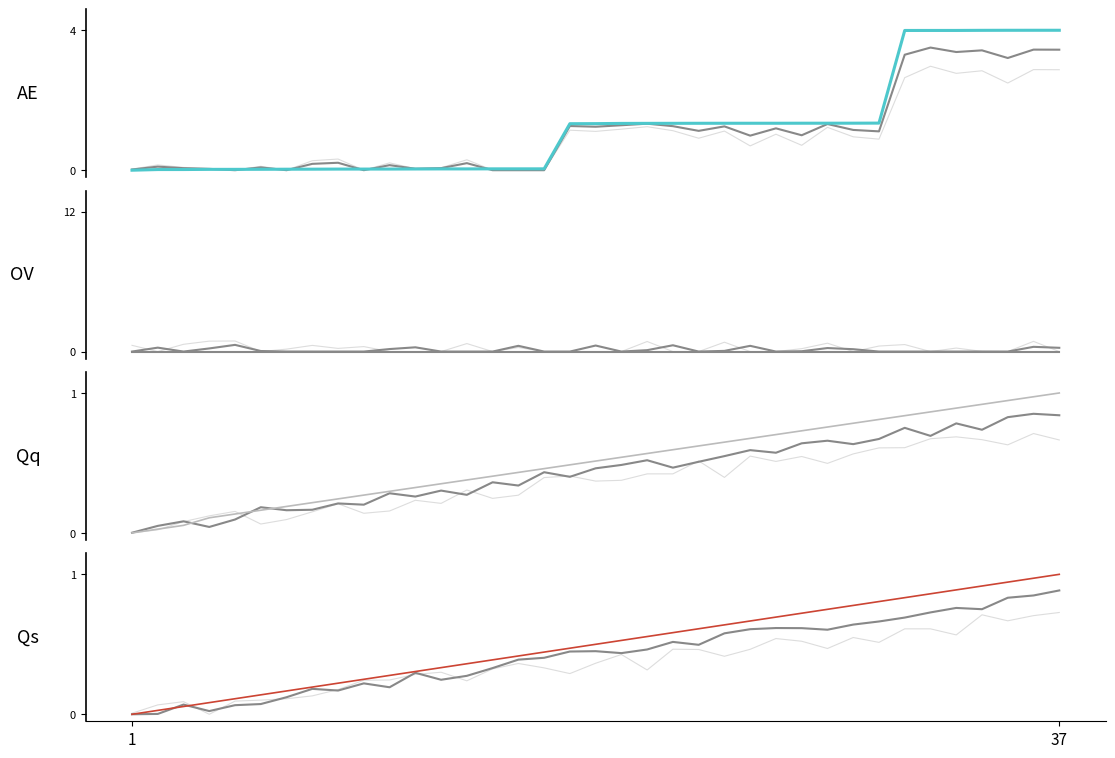

What is the value of the 項番 point at the 13th from the left?

0.3